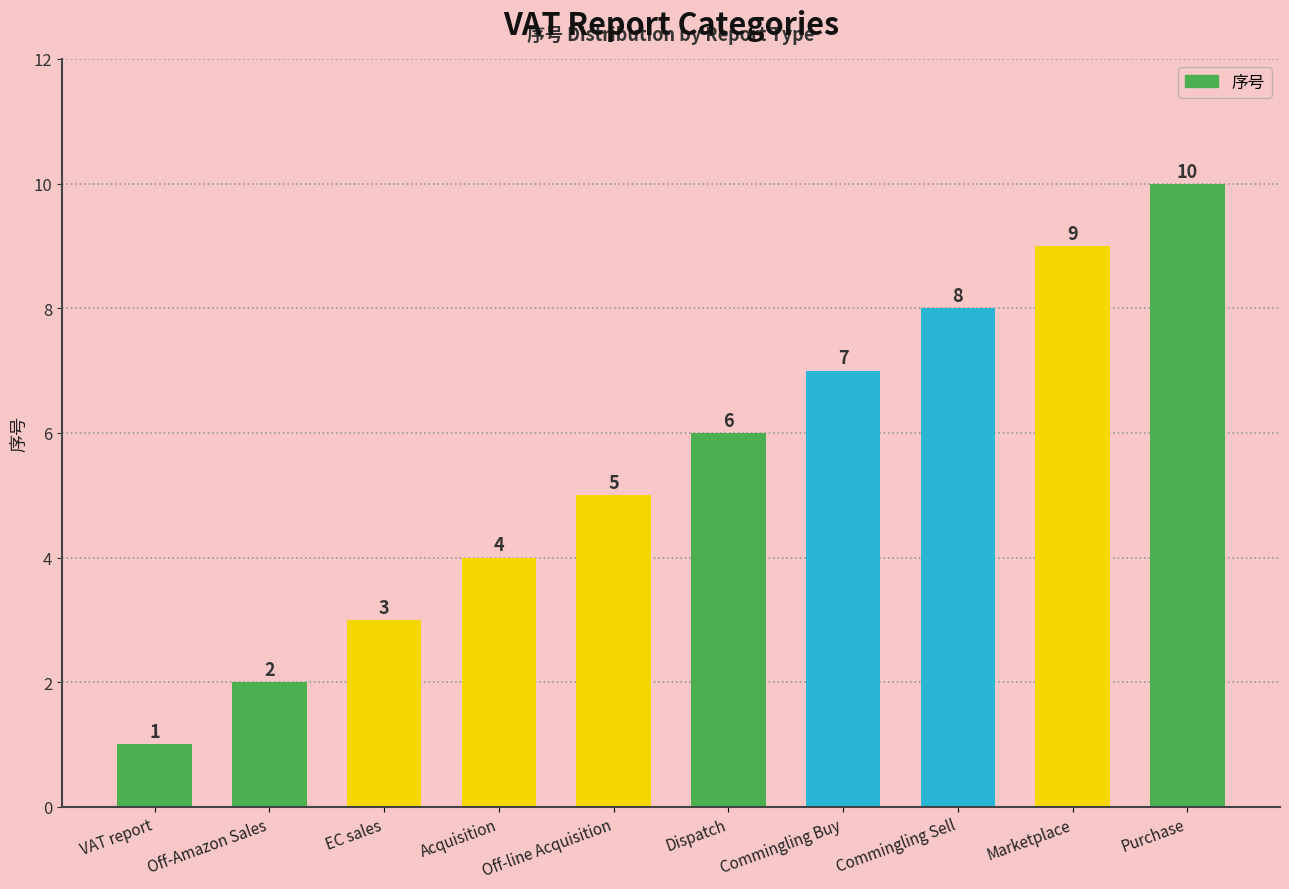

List the labels in order of value, largest first.

Purchase, Marketplace, Commingling Sell, Commingling Buy, Dispatch, Off-line Acquisition, Acquisition, EC sales, Off-Amazon Sales, VAT report